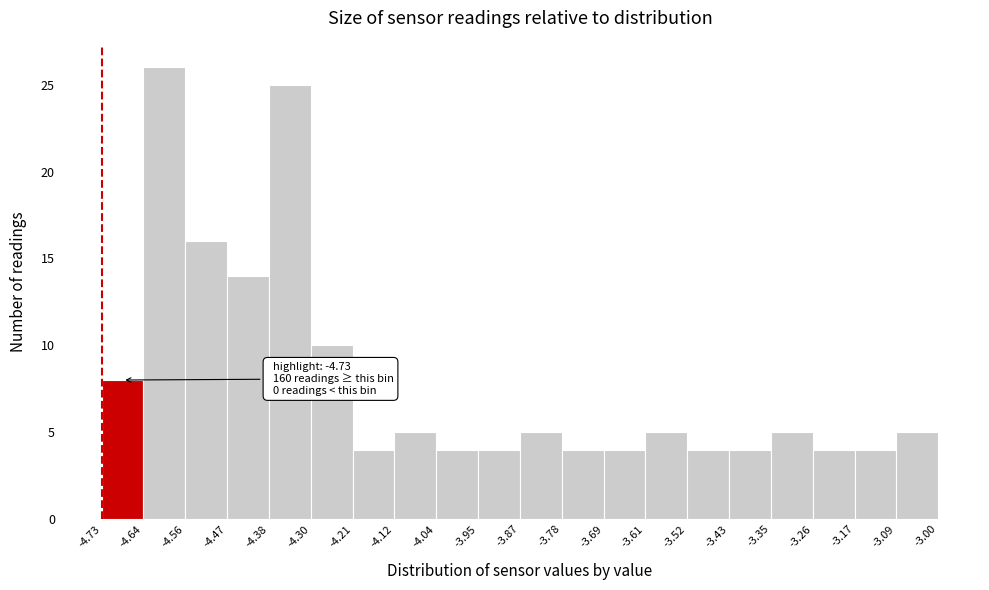

Which range on the x-axis has the tallest bar?

-4.64 to -4.56